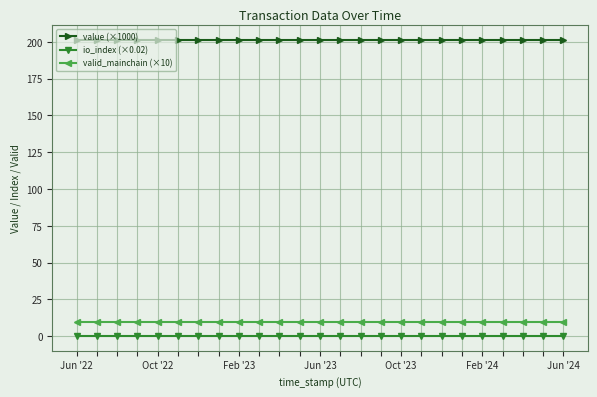

At how many categories does at least one series exceed 34?

25